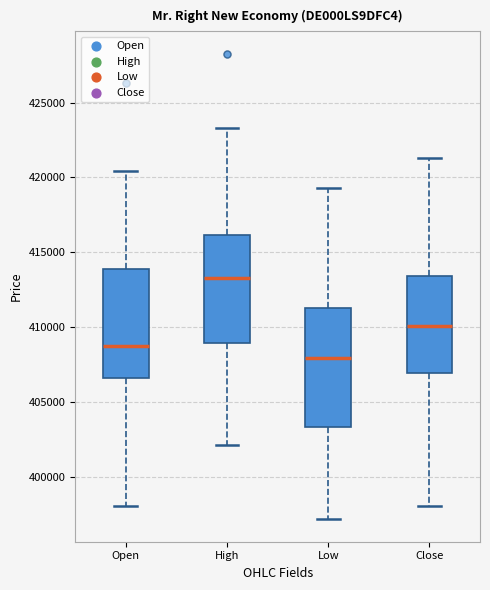

Reading left to right, transcribe this box plot: for each box, give where its median line is, the range the box spans, and where its two whiskers end, as read against the y-axis. The values are not printed on the chart, so give them approximately, as read against the axis.

Open: median 408500, box 406500 to 414000, whiskers 398000 to 420500
High: median 413500, box 409000 to 416000, whiskers 402000 to 423500
Low: median 408000, box 403500 to 411000, whiskers 397000 to 419500
Close: median 410000, box 407000 to 413500, whiskers 398000 to 421500